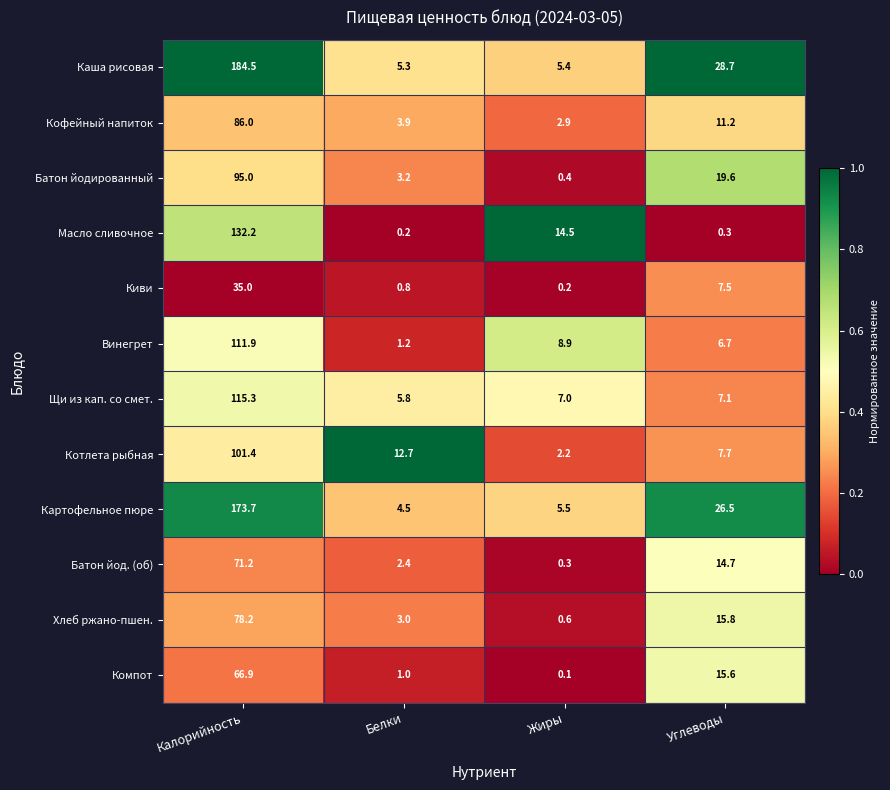

Which category has the lowest value across all series?

Жиры